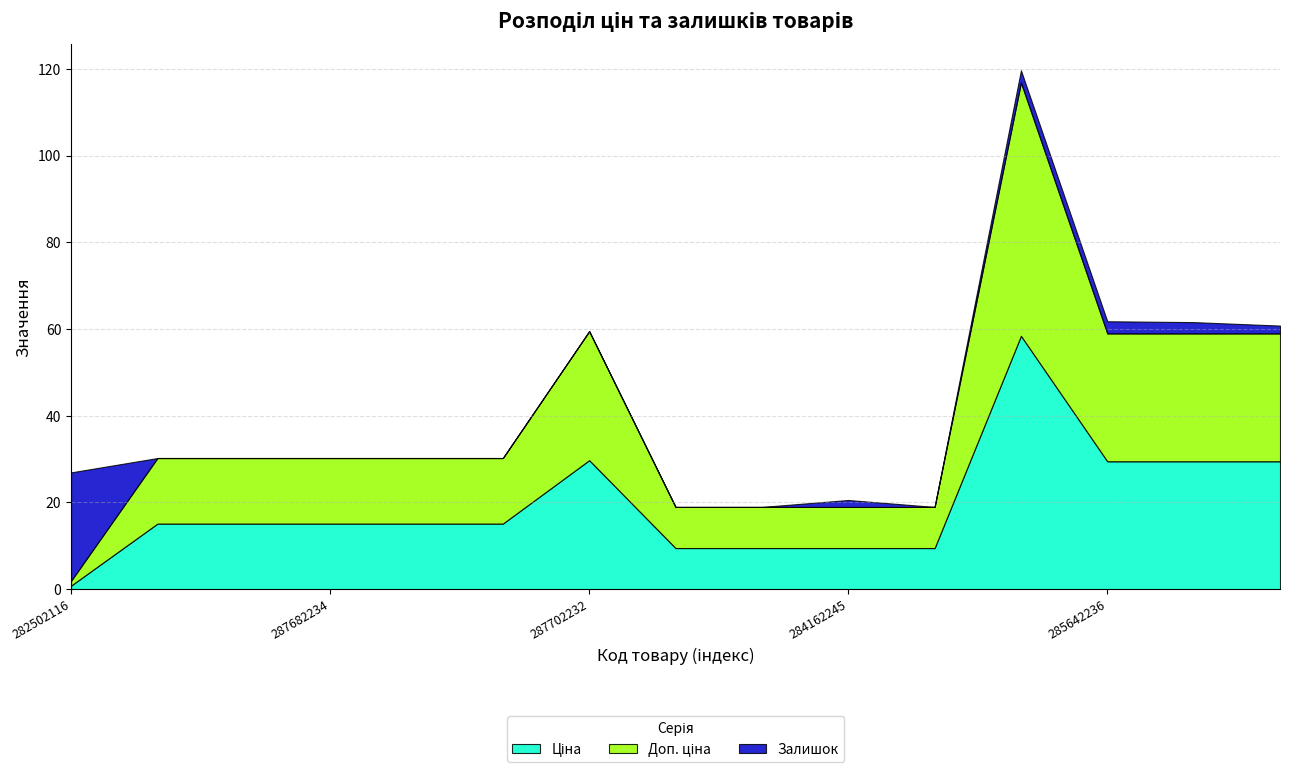

True or false: Ціна and Доп. ціна cross at least once.

False